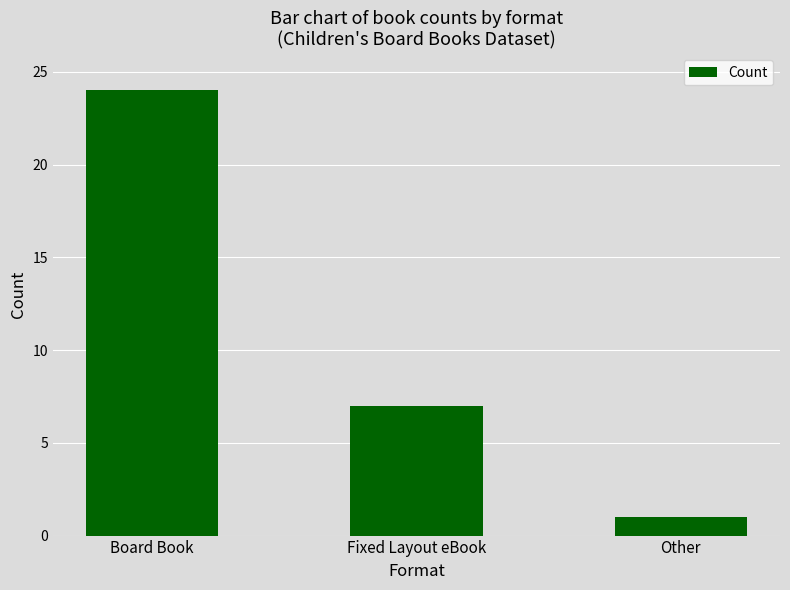

List the labels in order of value, largest first.

Board Book, Fixed Layout eBook, Other